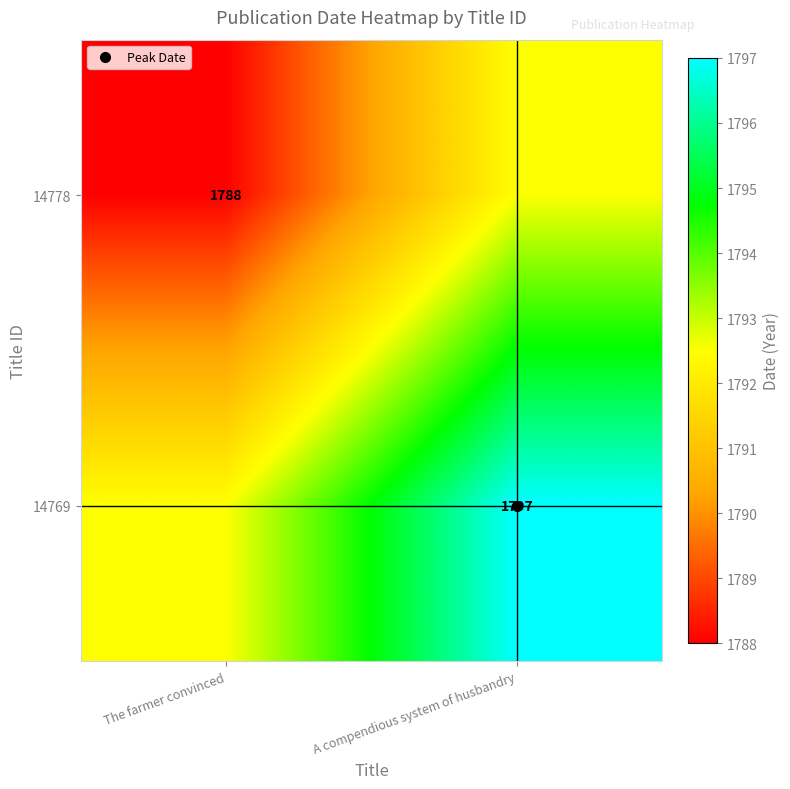

Rank the series by their average value, from lowest to highest.

14778, 14769